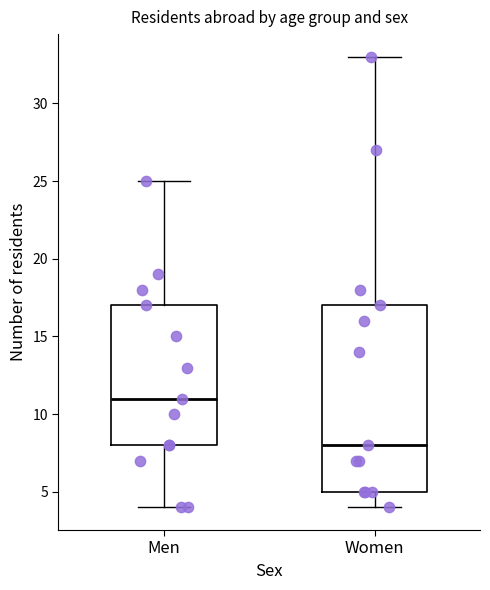

Where does the lower whisker of the box for Women end on the y-axis? The values are not printed on the chart, so give them approximately, as read against the axis.

4